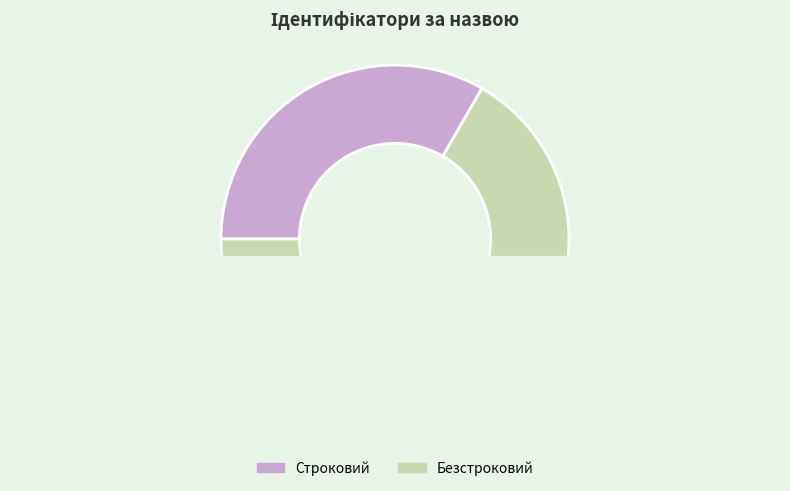

What percentage is the Безстроковий slice, to the nearest percent?

67%